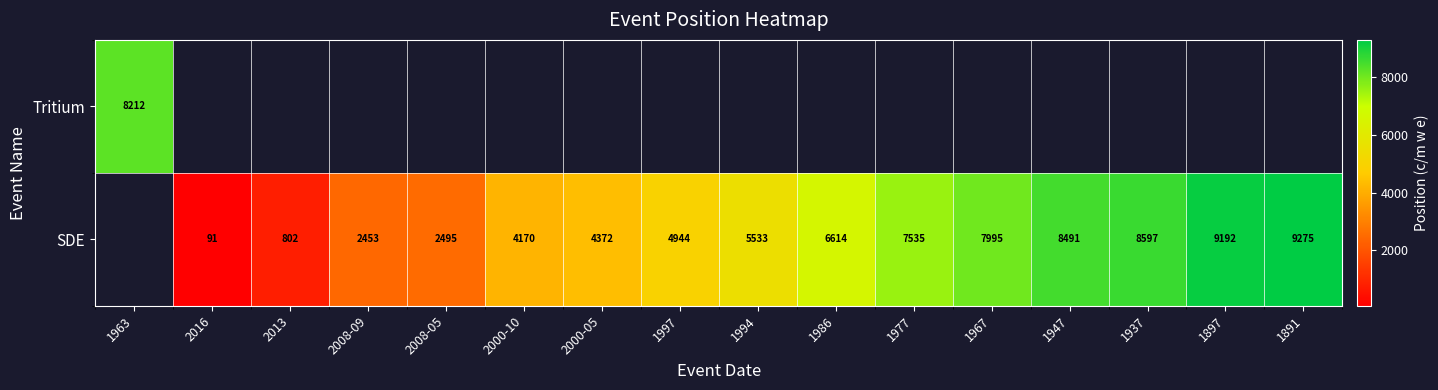

Which has a higher value, 2016 or 2000-05?

2000-05